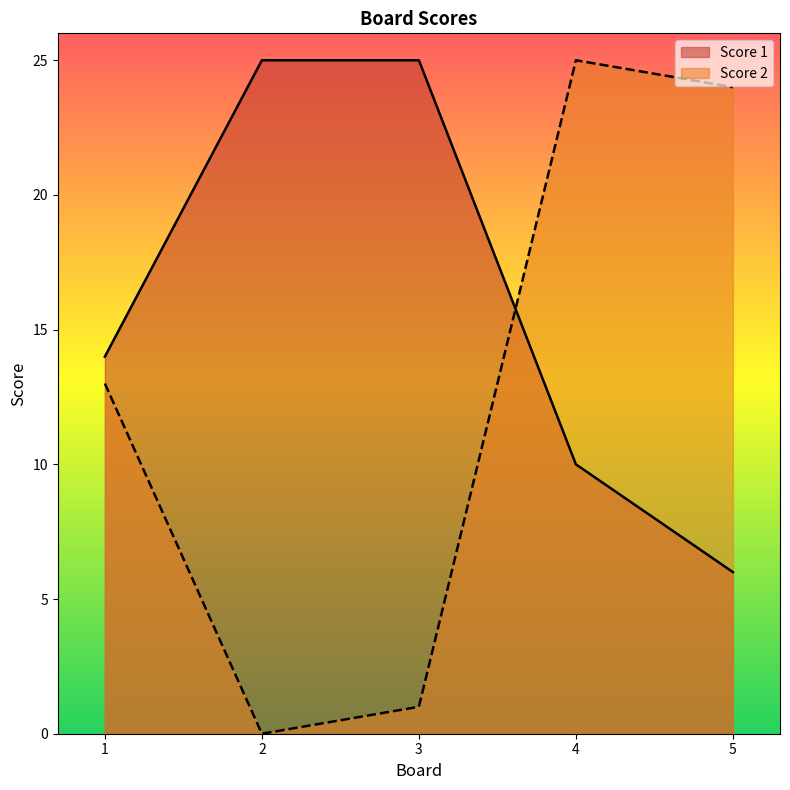

At which label is Score 2 closest to 12?

1